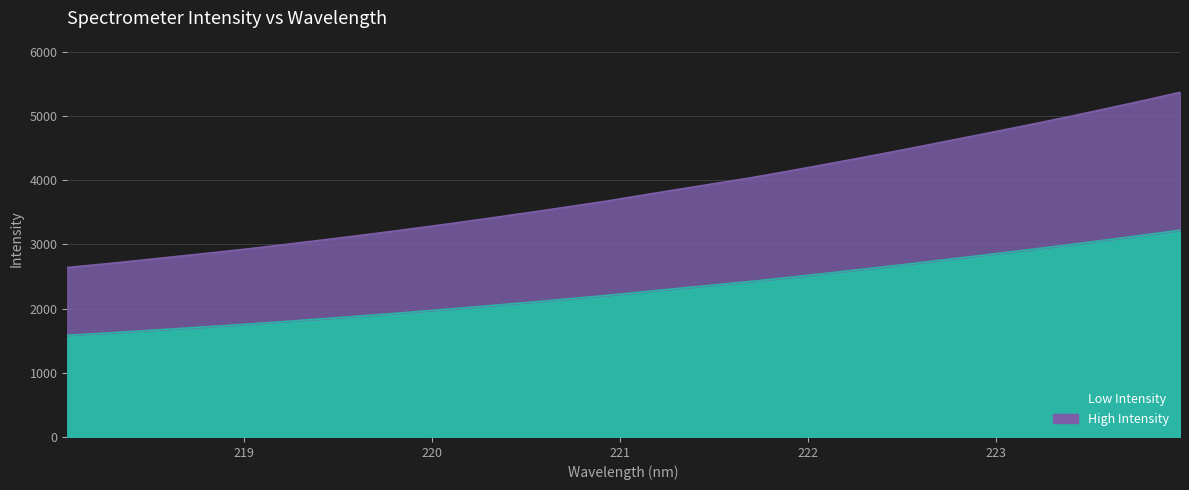

Where does the data first go above 2258?

221.1174